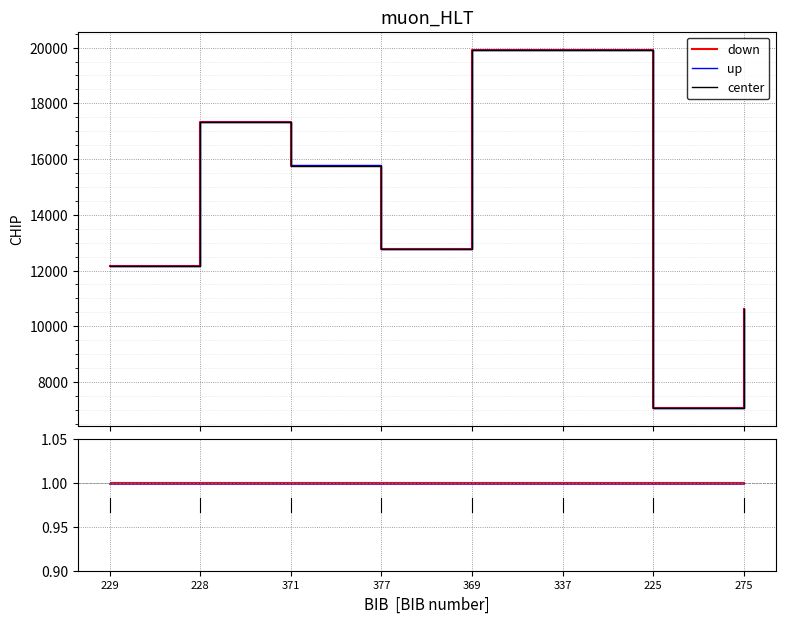

Rank the series at 371 from highest to lowest value.

down, up, center